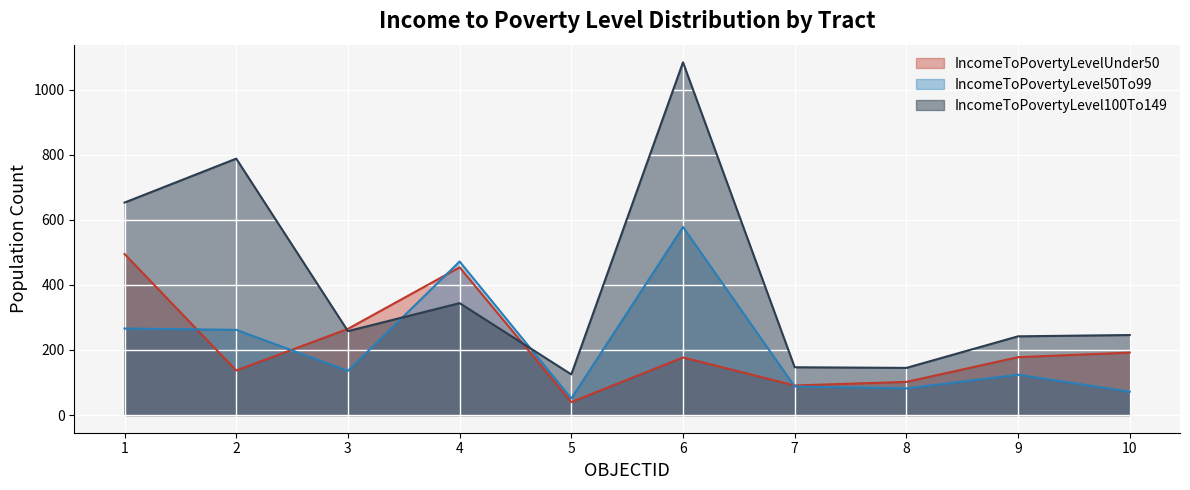

What is the total value across all series at 1?

1414